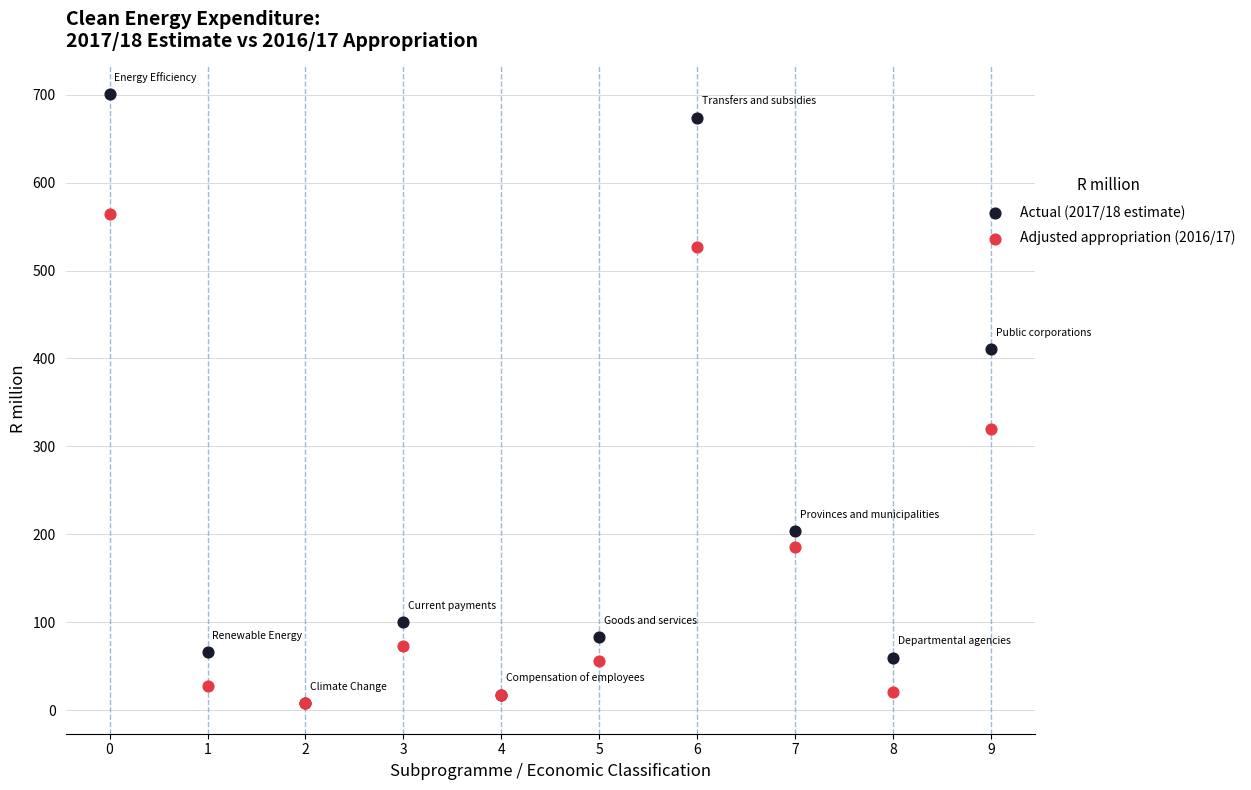

What are all the series names shown in the legend?

Actual (2017/18 estimate), Adjusted appropriation (2016/17)